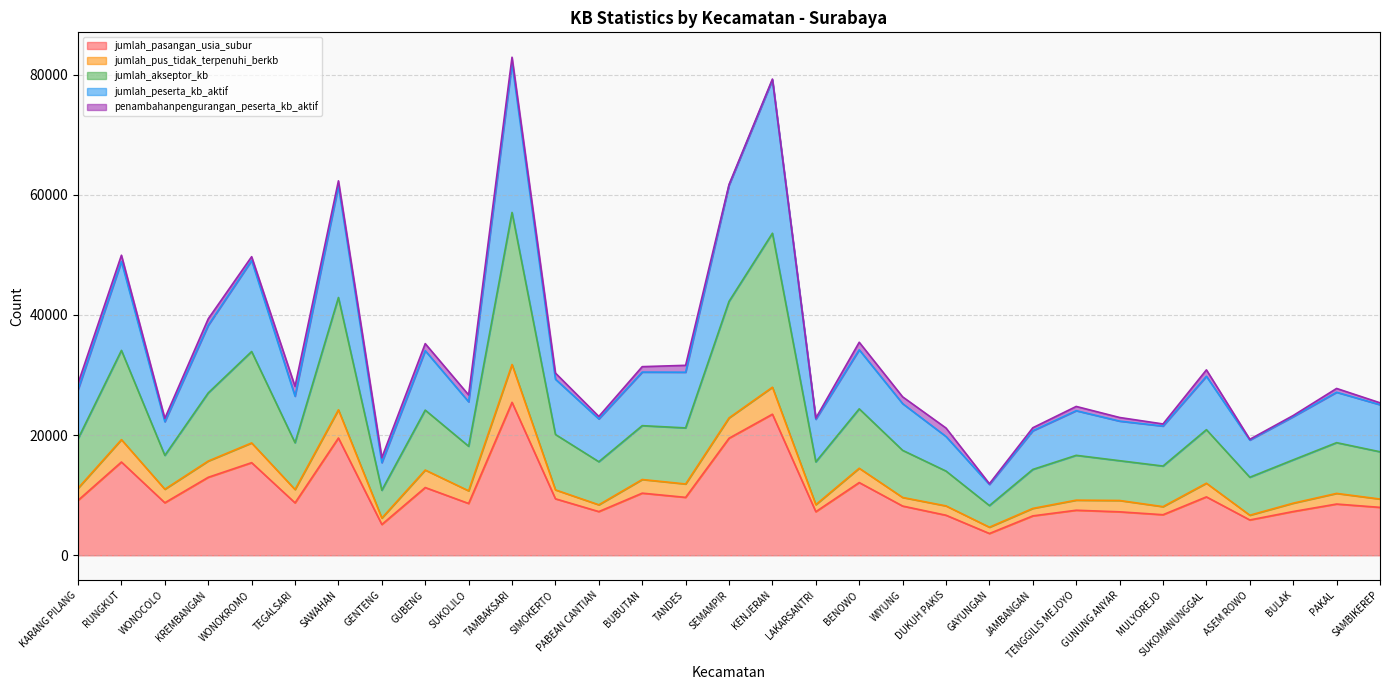

Where is the first local maximum for jumlah_peserta_kb_aktif?

RUNGKUT